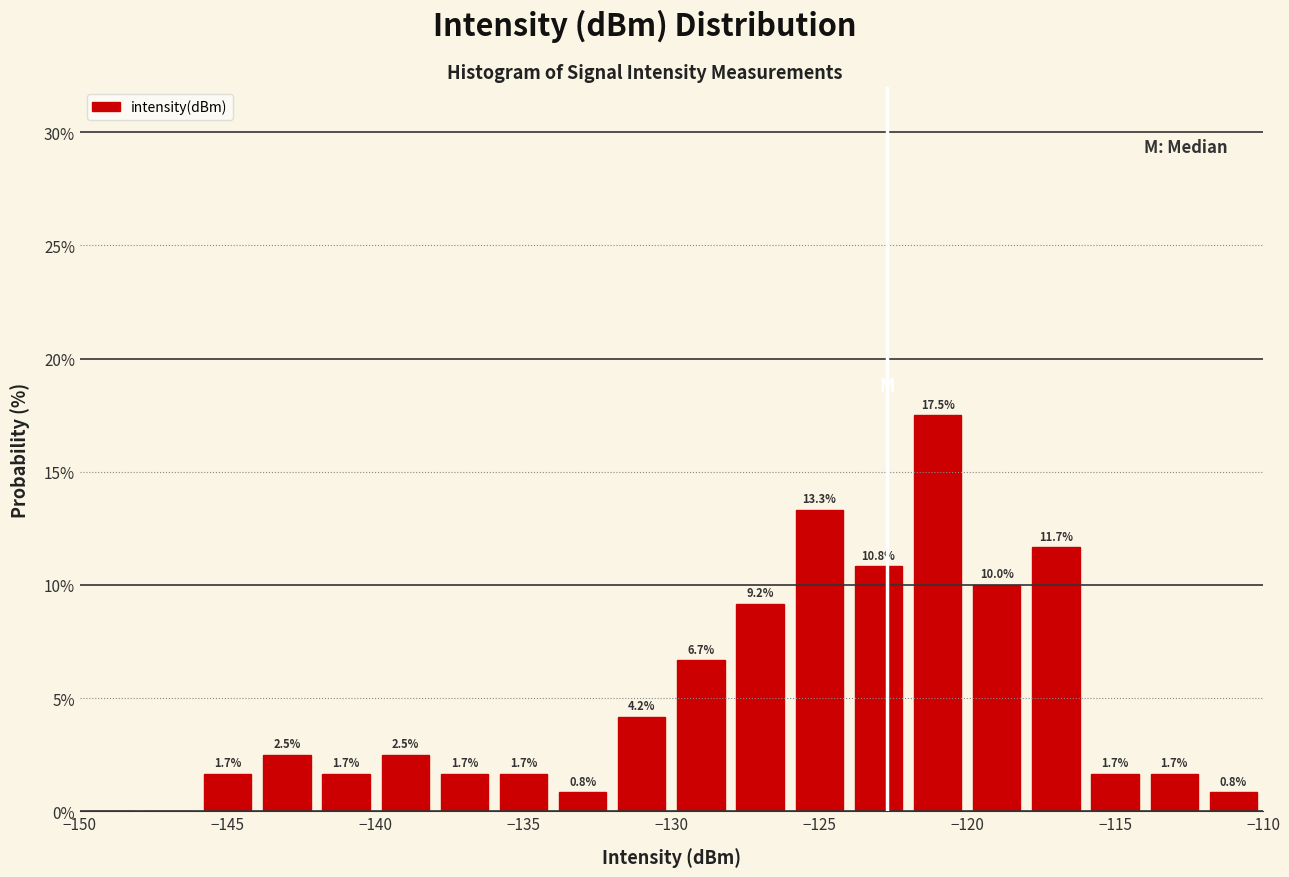

Over which range of the x-axis is the bar tallest?

-122 to -120